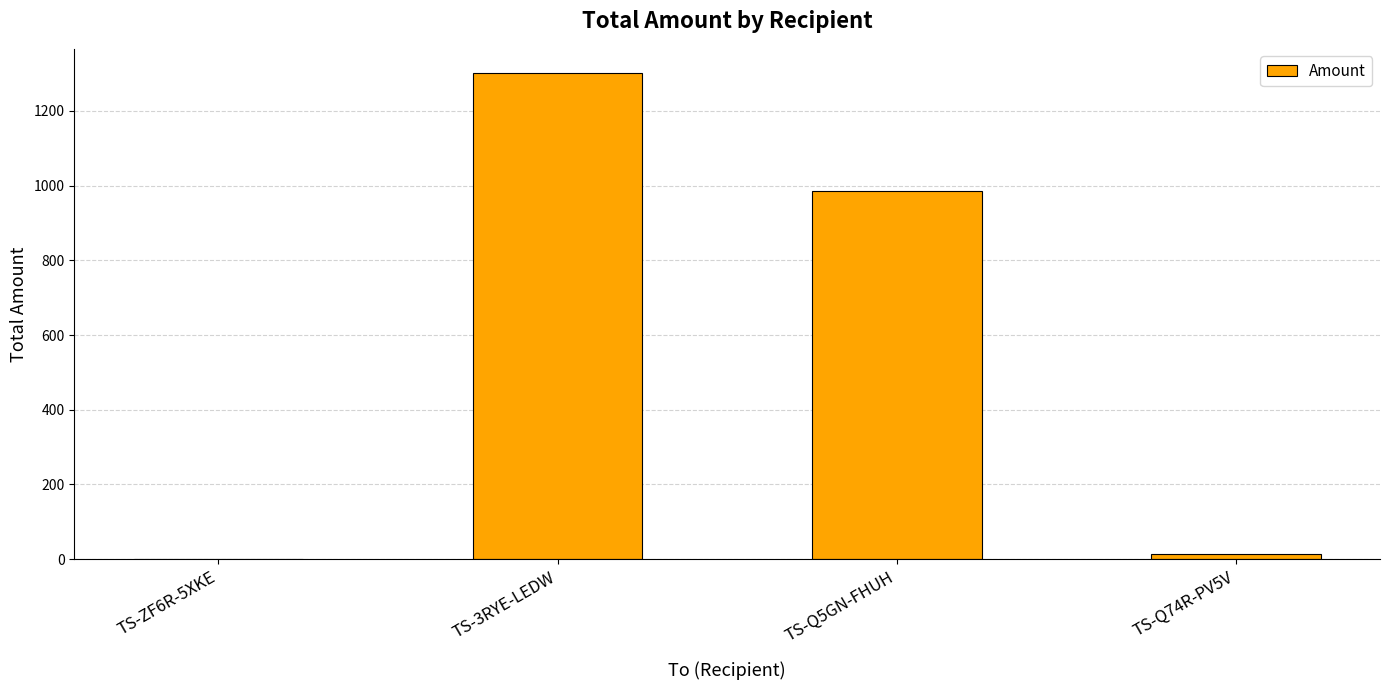

Between TS-ZF6R-5XKE and TS-3RYE-LEDW, which is larger?

TS-3RYE-LEDW